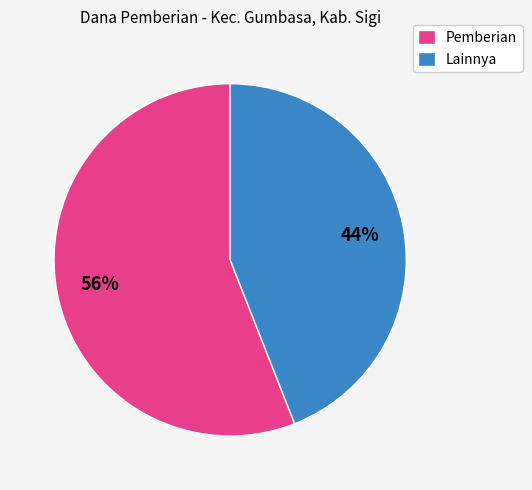

Does Lainnya account for over 50% of the chart?

No